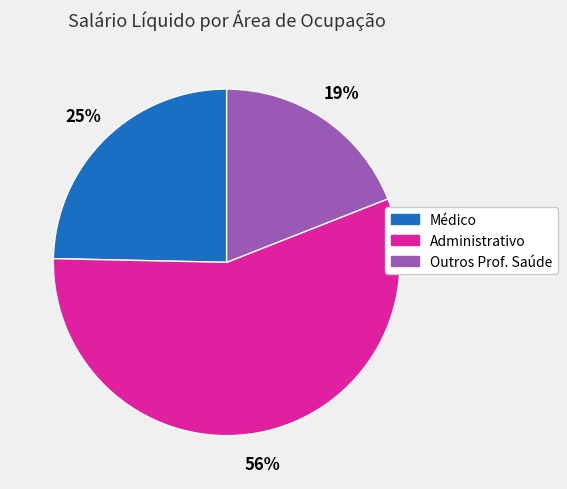

Does any single category account for the majority?

Yes